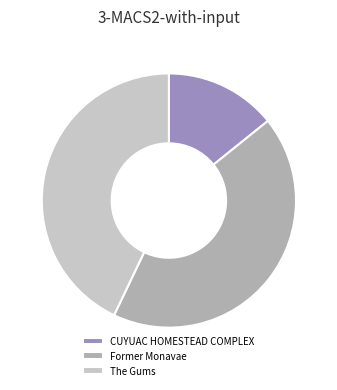

Between CUYUAC HOMESTEAD COMPLEX and The Gums, which is larger?

The Gums